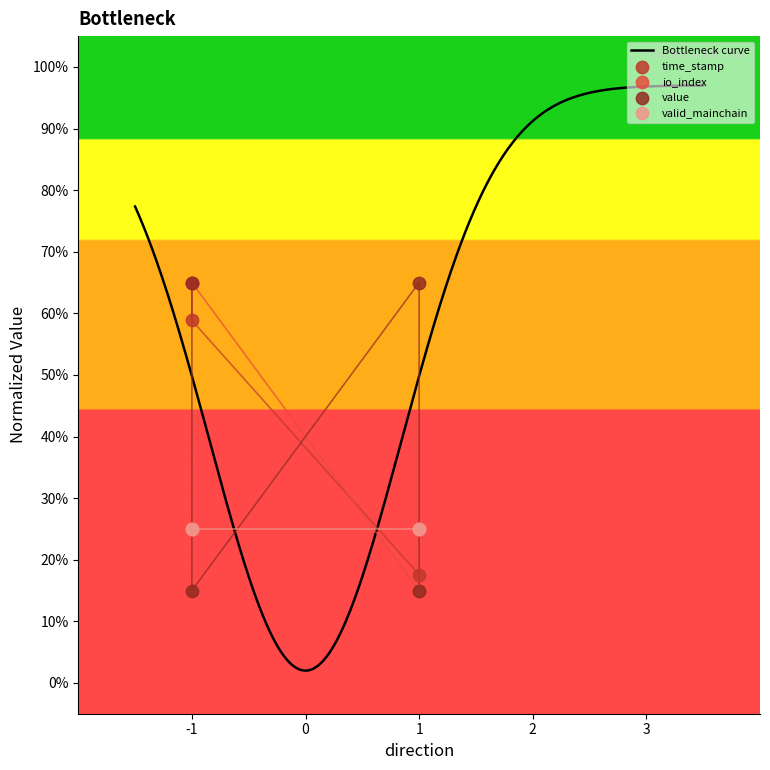

At how many categories does at least one series exceed 46?

3